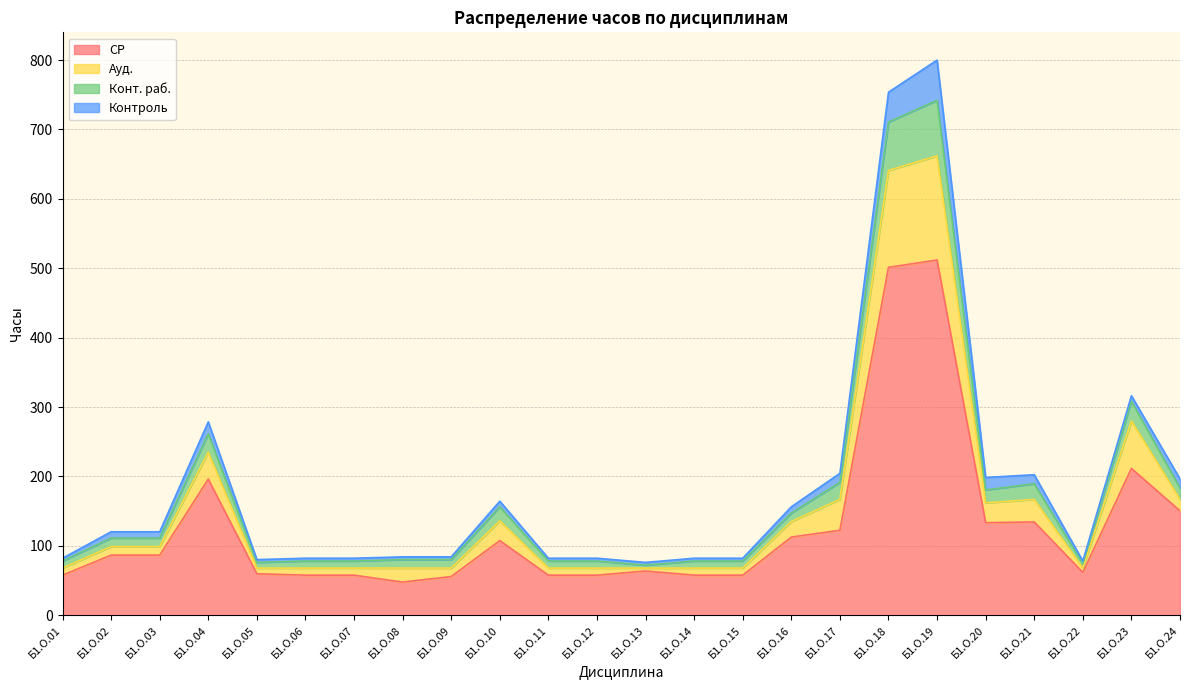

The value of СР at Б1.О.23 is 99.3. True or false?

False